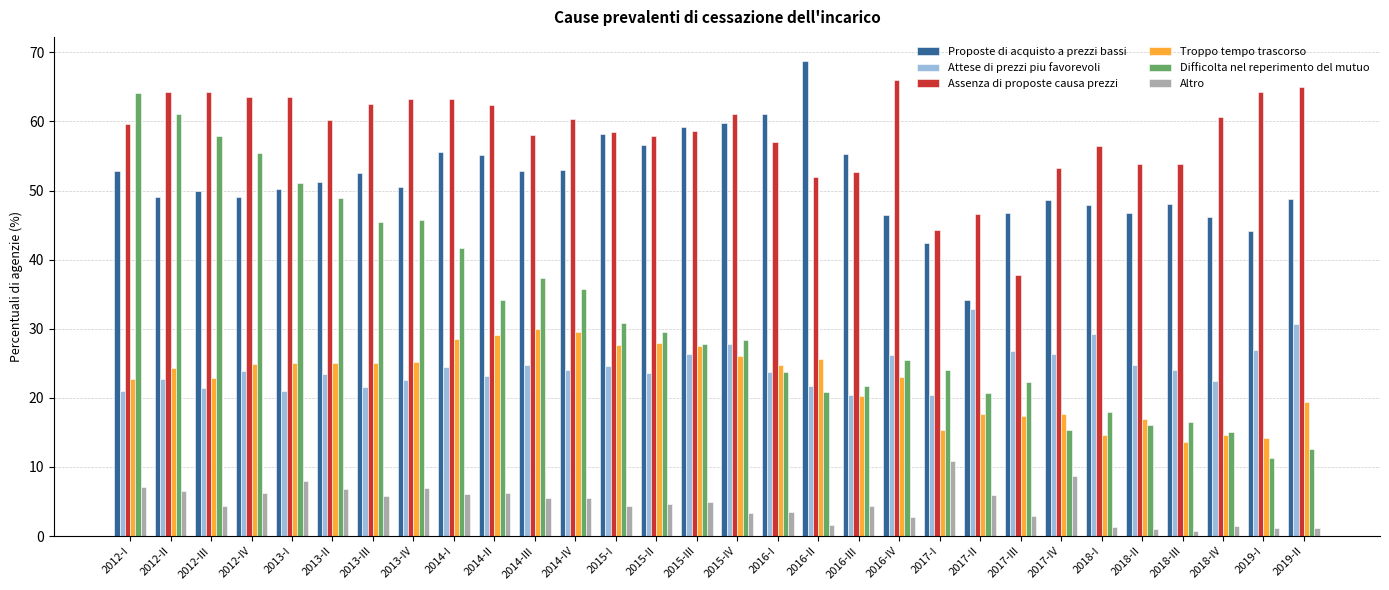

At which label does Altro first exceed 4?

2012-I